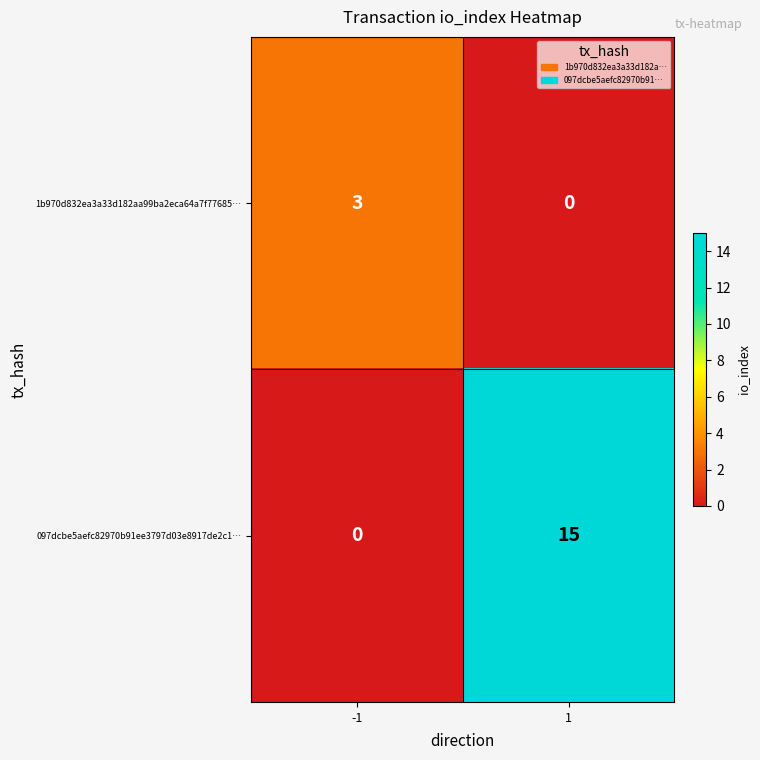

What is the greatest value displayed?

15